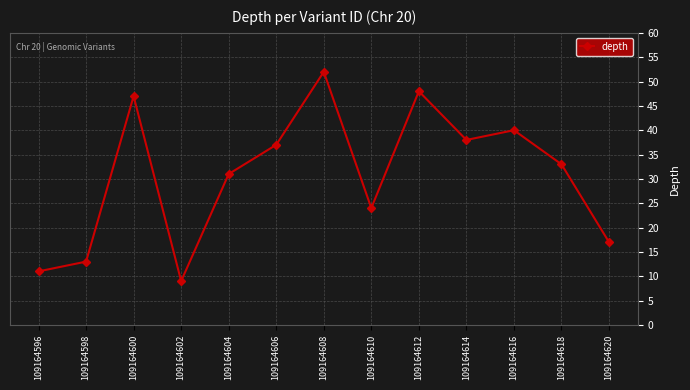

Reading left to right, extract all data points from this chart.

109164596=11	109164598=13	109164600=47	109164602=9	109164604=31	109164606=37	109164608=52	109164610=24	109164612=48	109164614=38	109164616=40	109164618=33	109164620=17